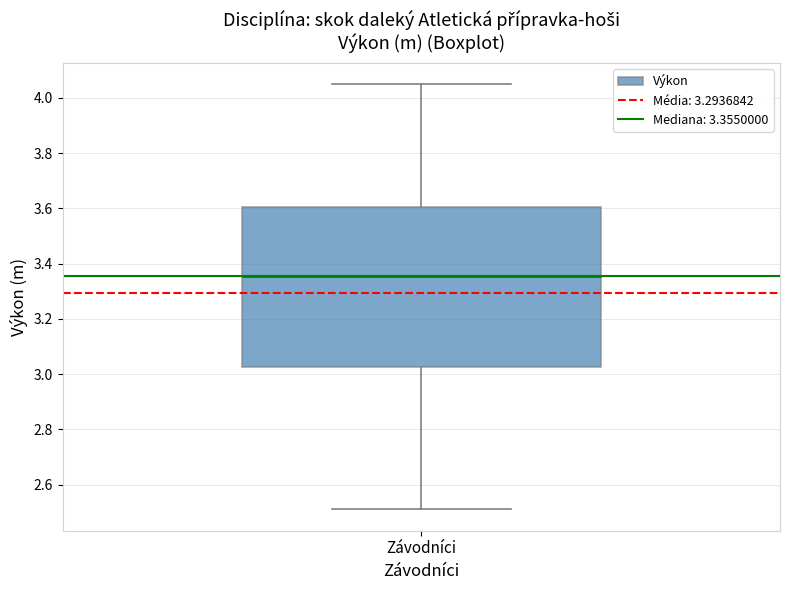

Read this box plot against the y-axis: the position of the median line, the range covered by the box, and the ends of both whiskers. The values are not printed on the chart, so give them approximately, as read against the axis.

median 3.36, box 3.02 to 3.60, whiskers 2.52 to 4.06